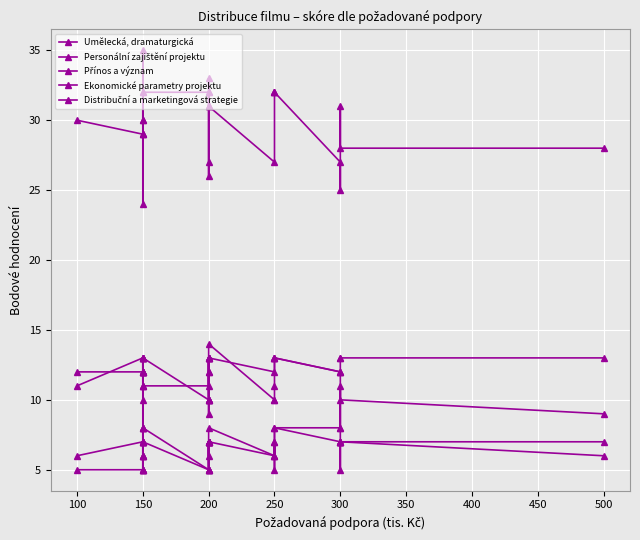

In Přínos a význam, how many points are lower than both neighbors (excluding endpoints)?

6